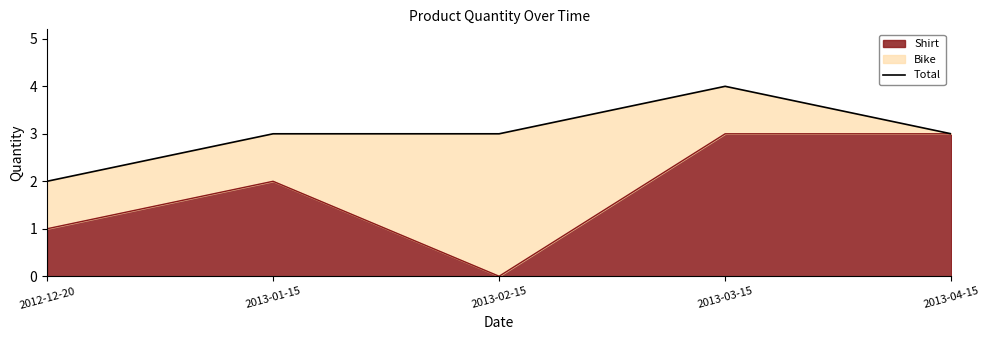

At which label is the value closest to 3?

2013-01-15